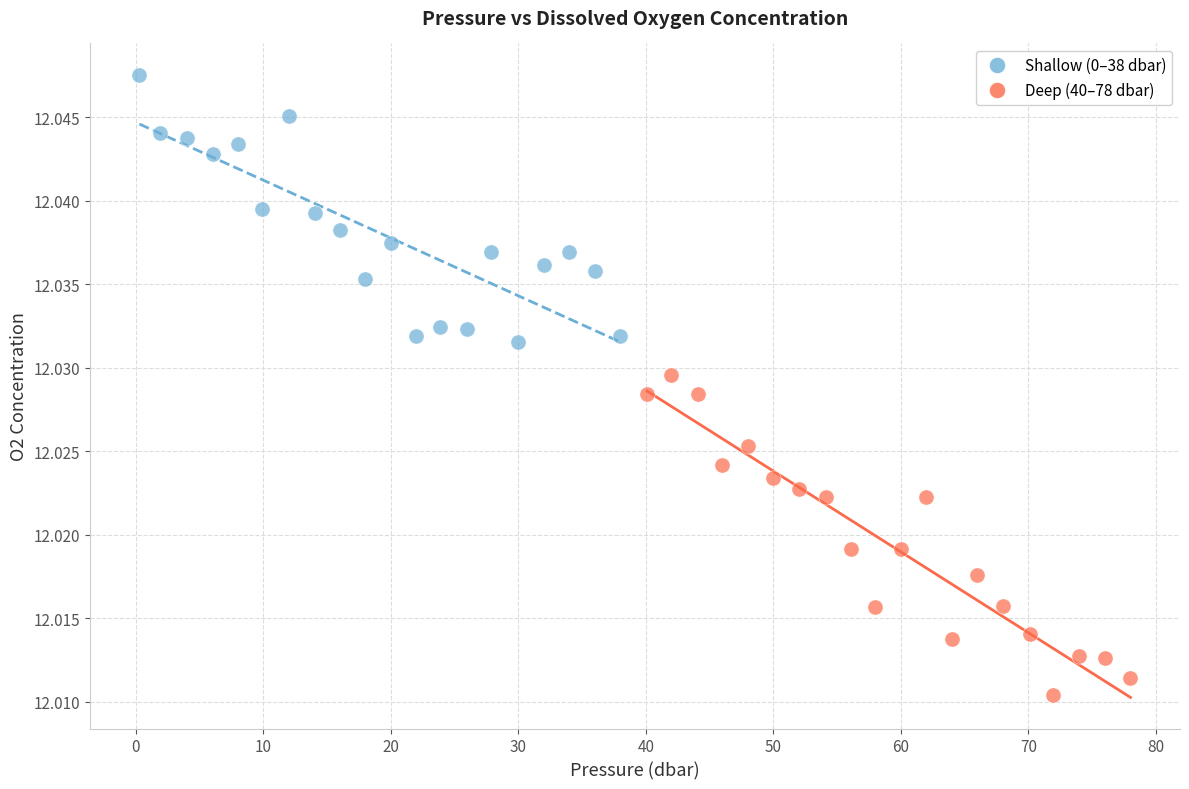

Which series has the largest Y range (max minus min)?

Deep (40–78 dbar)